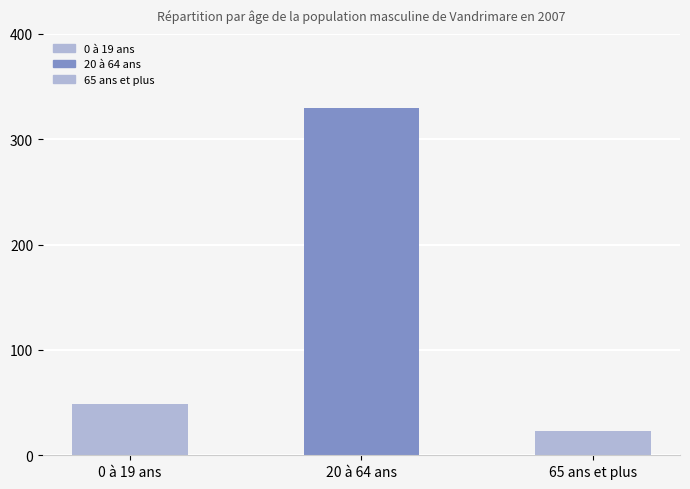

What is the approximate value at 20 à 64 ans?

330.0